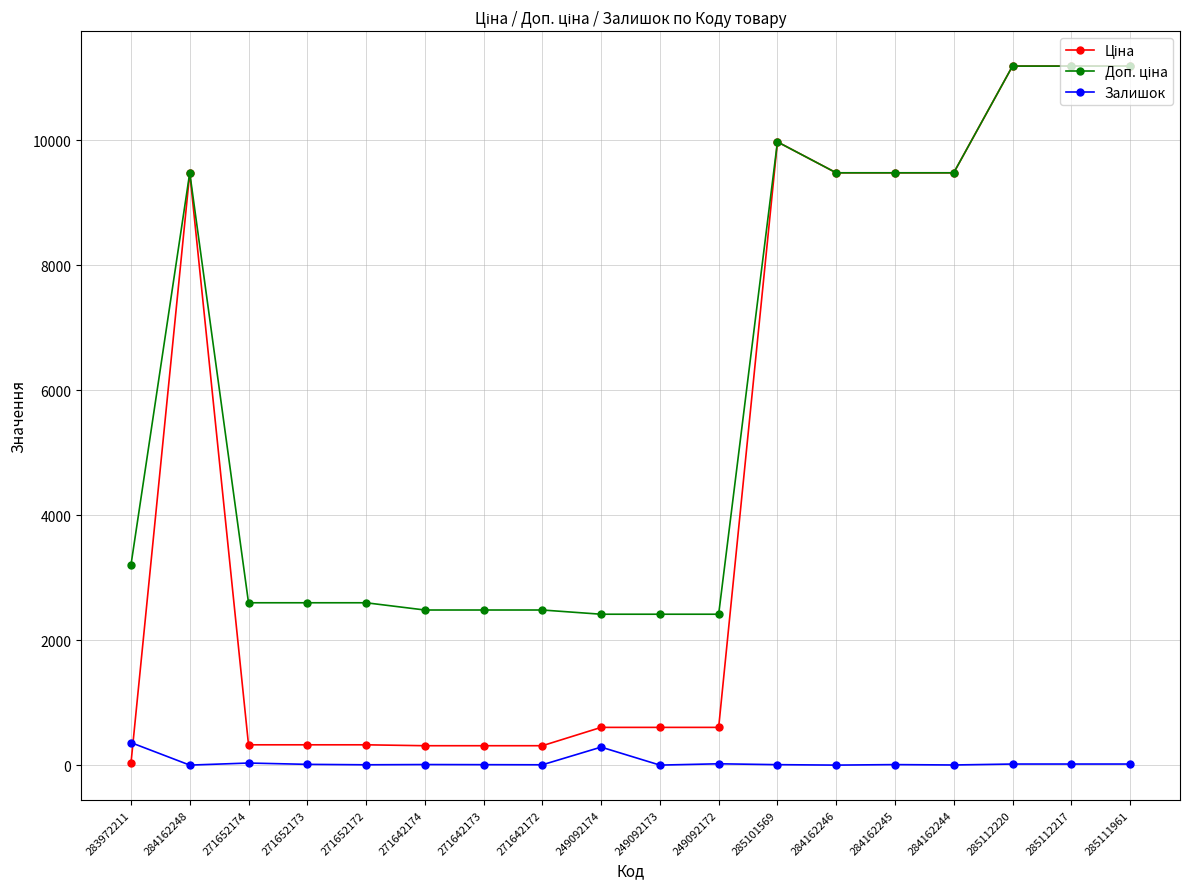

What is the greatest value displayed?

11188.2